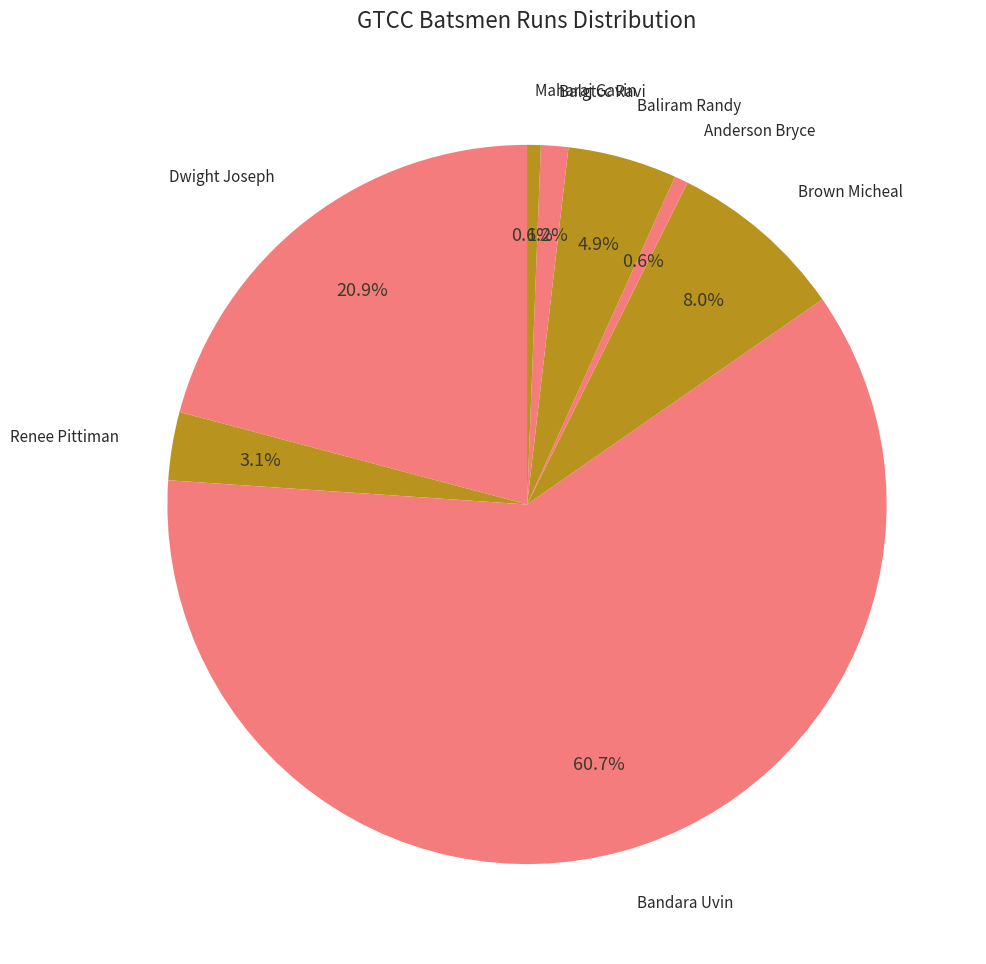

Is Bandara Uvin the majority of the pie?

Yes